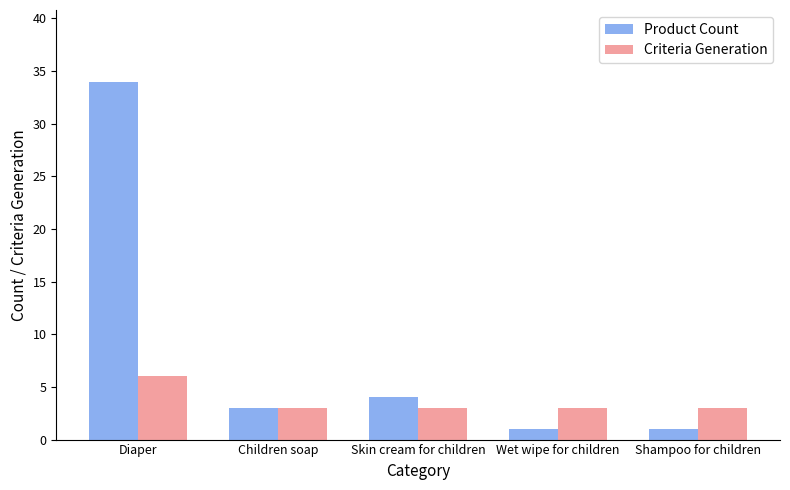

The value of Criteria Generation at Diaper is 6. True or false?

True